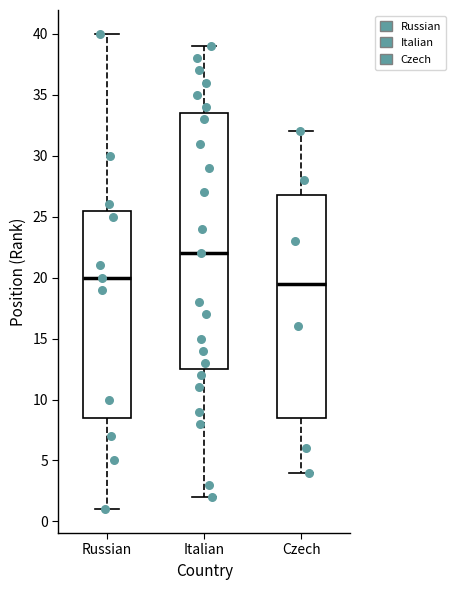

Which box's median line is the lowest?

Czech